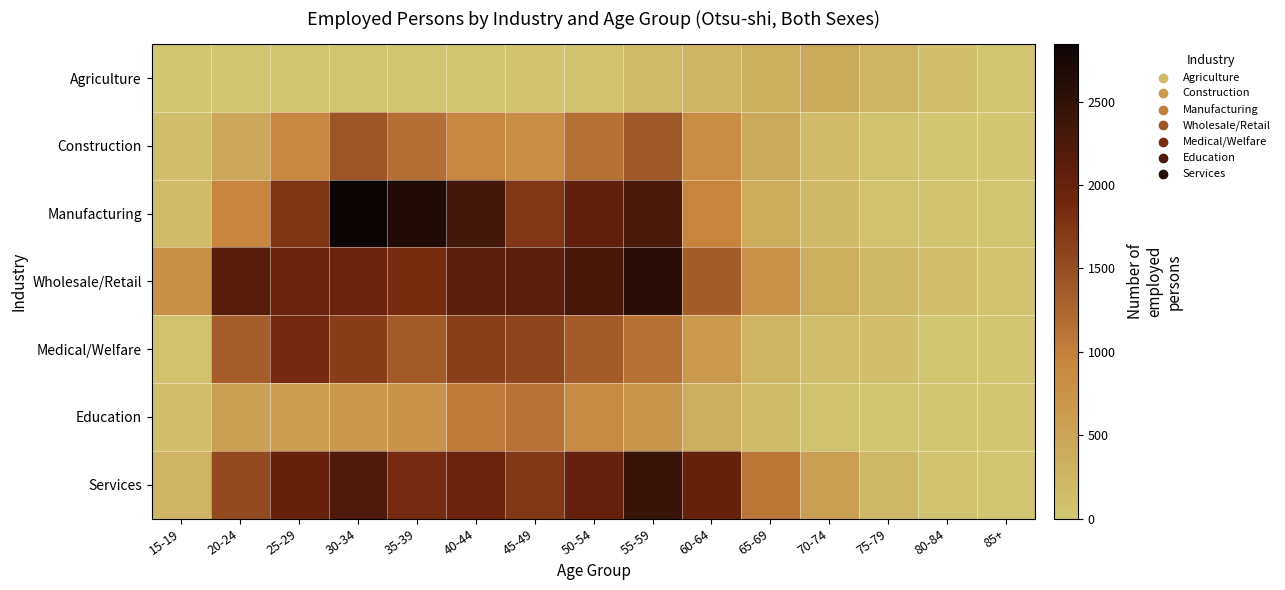

How many distinct data groups are displayed?

7